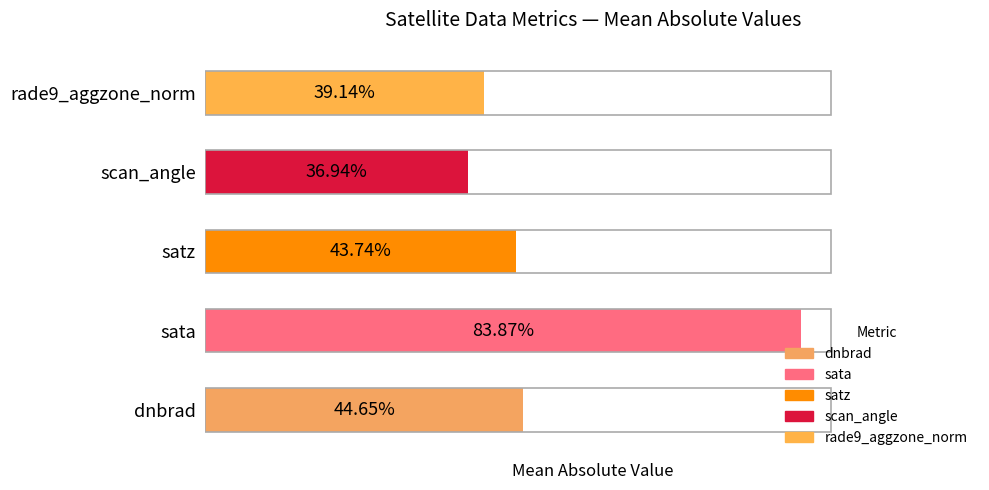

Rank the categories by value from highest to lowest.

sata, dnbrad, satz, rade9_aggzone_norm, scan_angle